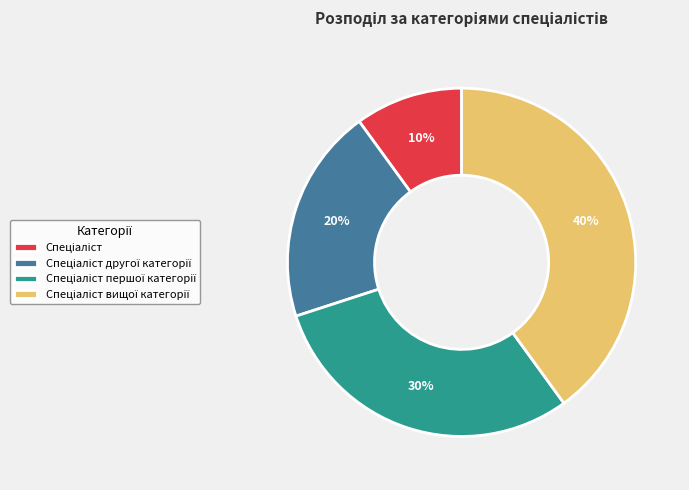

To the nearest percent, what is the average slice percentage?

25%